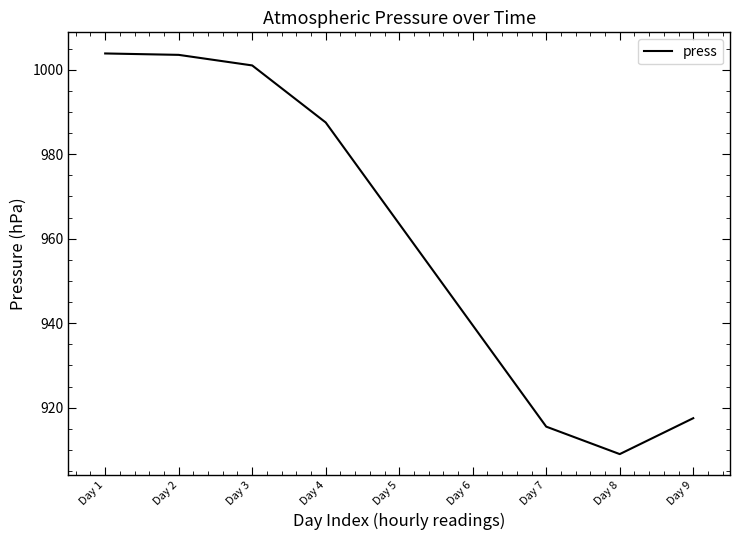

True or false: the data shows 1001.0 at Day 3.

True